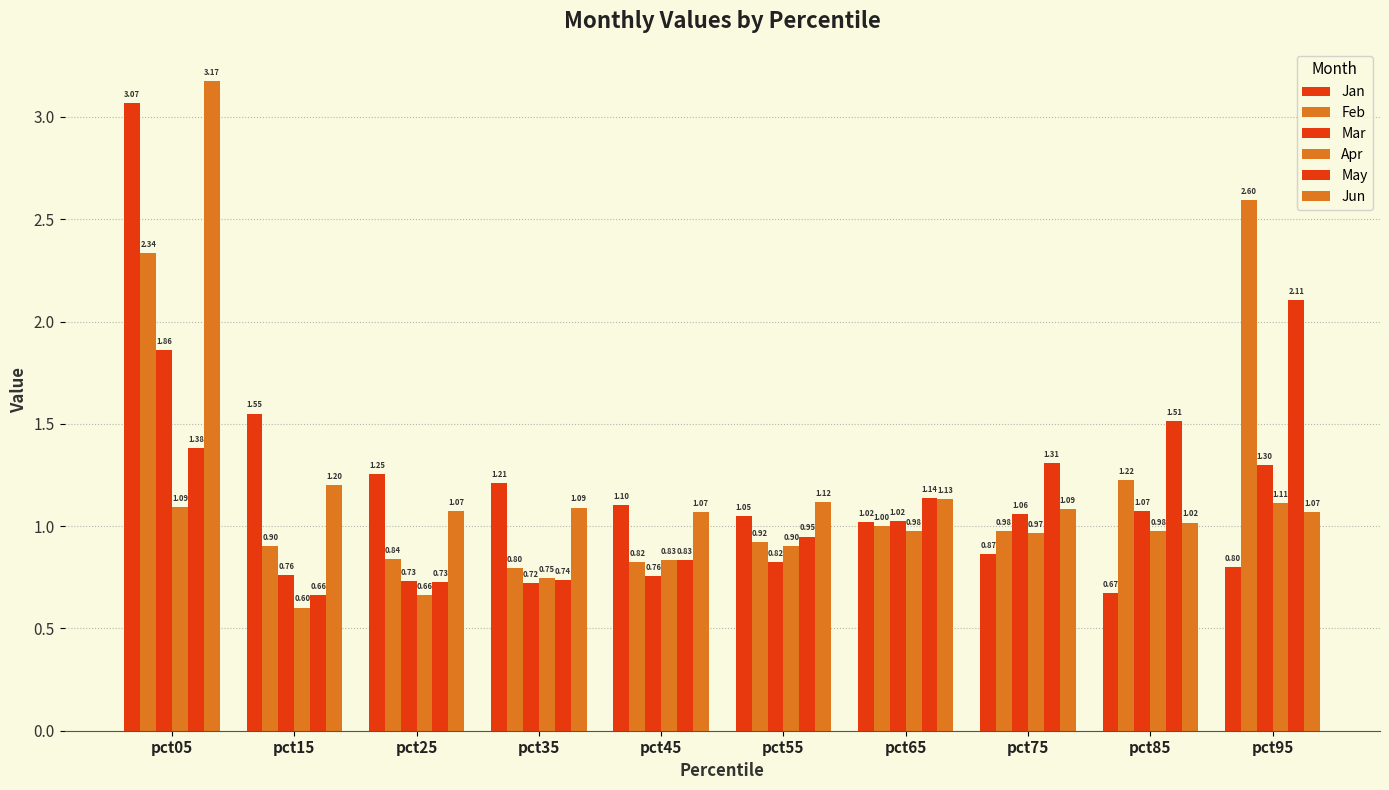

How many categories are shown in the chart?

10